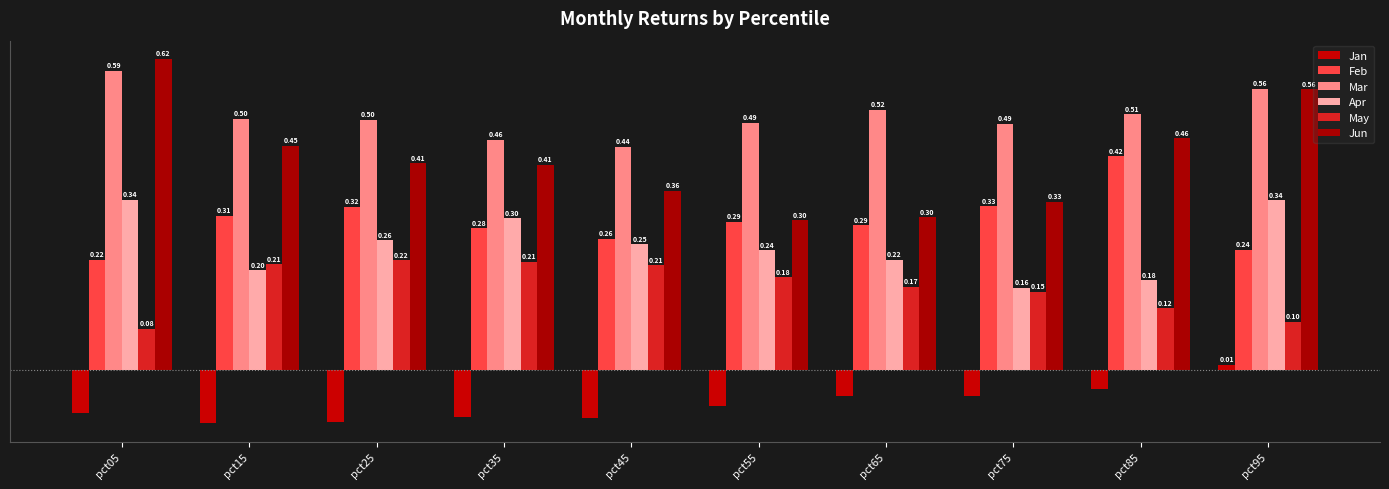

Does the chart contain stacked bars?

No